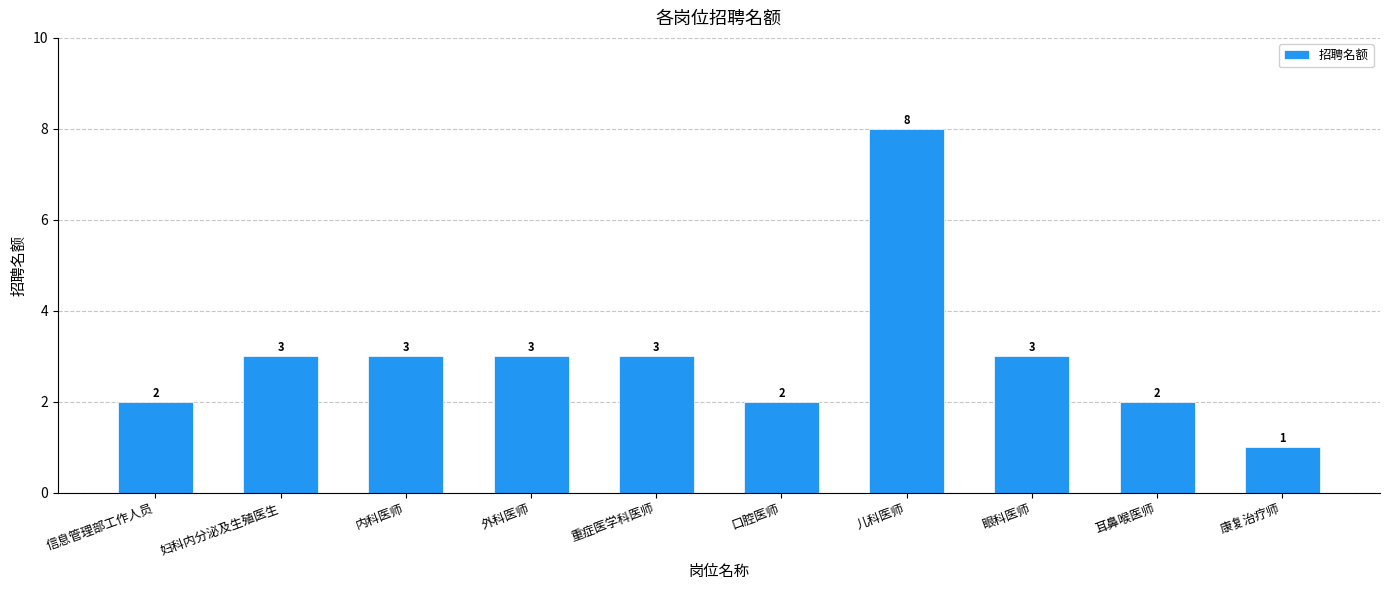

Reading left to right, transcribe all the data shown in this chart.

信息管理部工作人员=2	妇科内分泌及生殖医生=3	内科医师=3	外科医师=3	重症医学科医师=3	口腔医师=2	儿科医师=8	眼科医师=3	耳鼻喉医师=2	康复治疗师=1